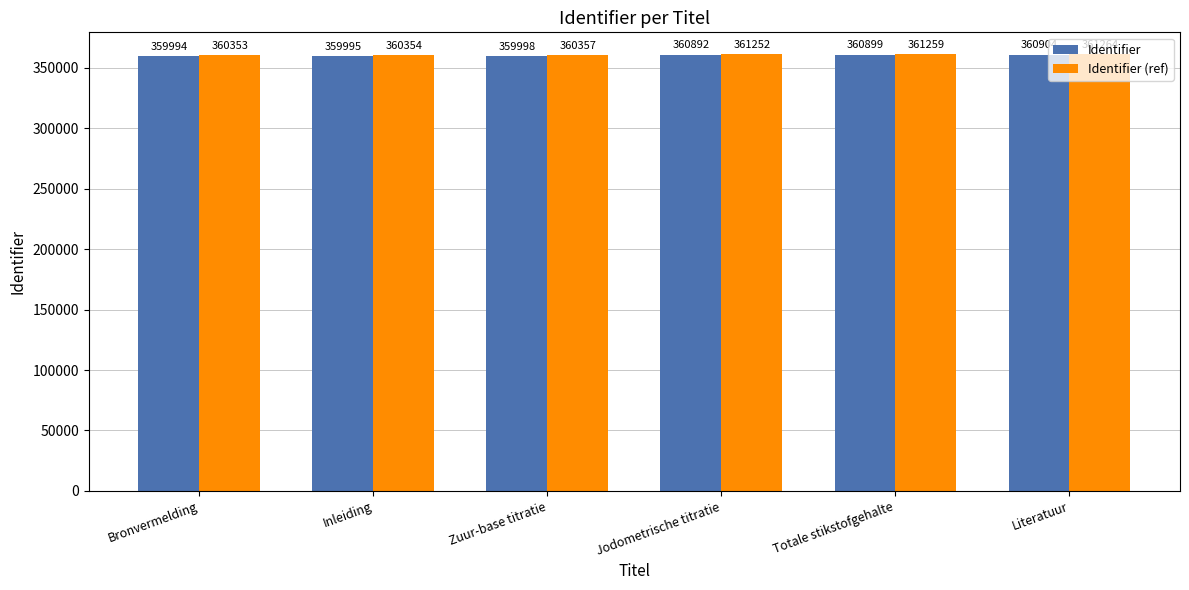

Count the number of categories in the chart.

6